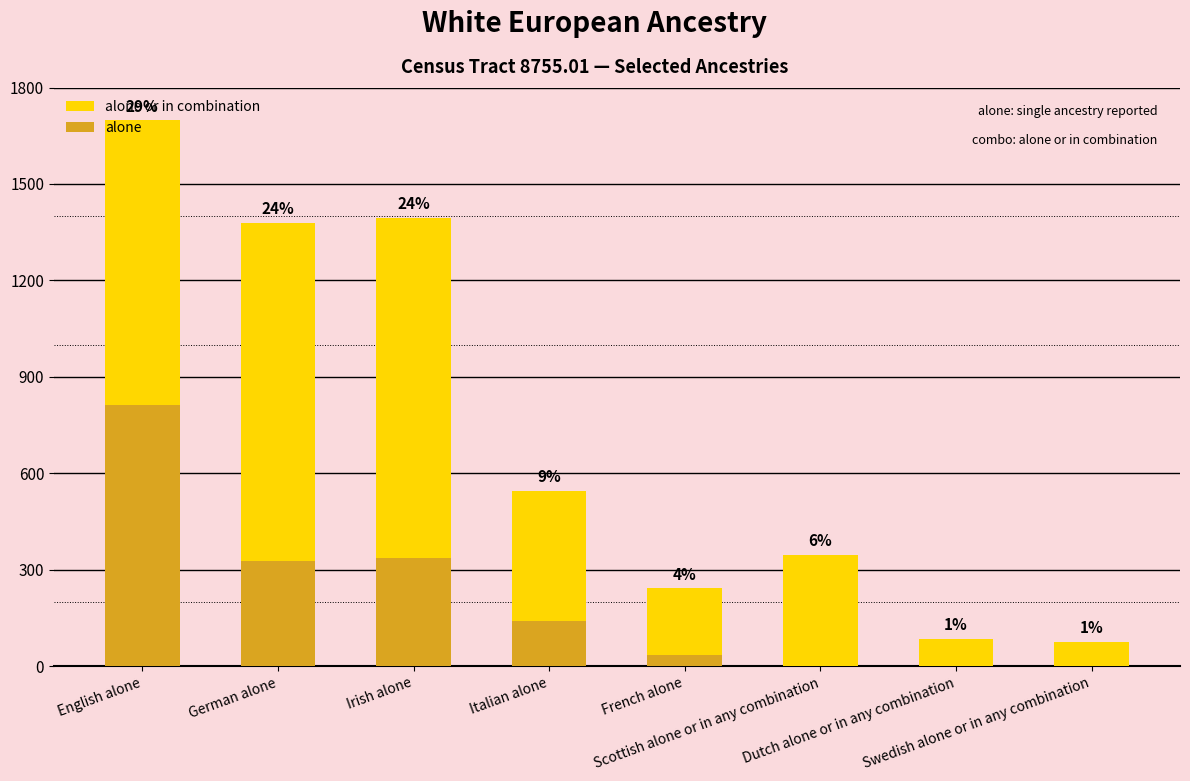

List the series in order of their peak value, lowest first.

alone, alone or in combination